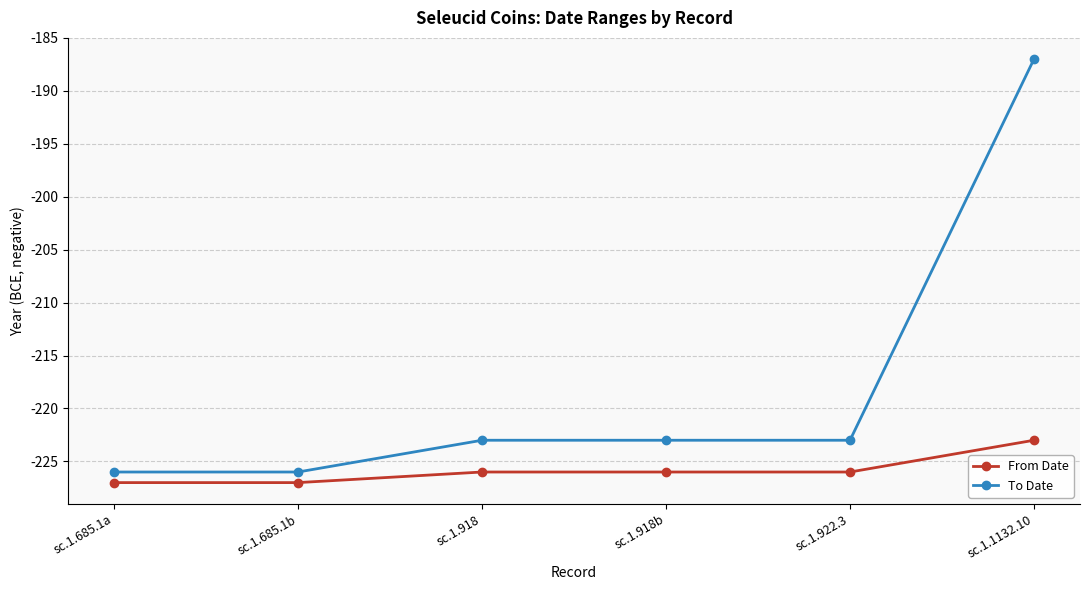

What are all the series names shown in the legend?

From Date, To Date